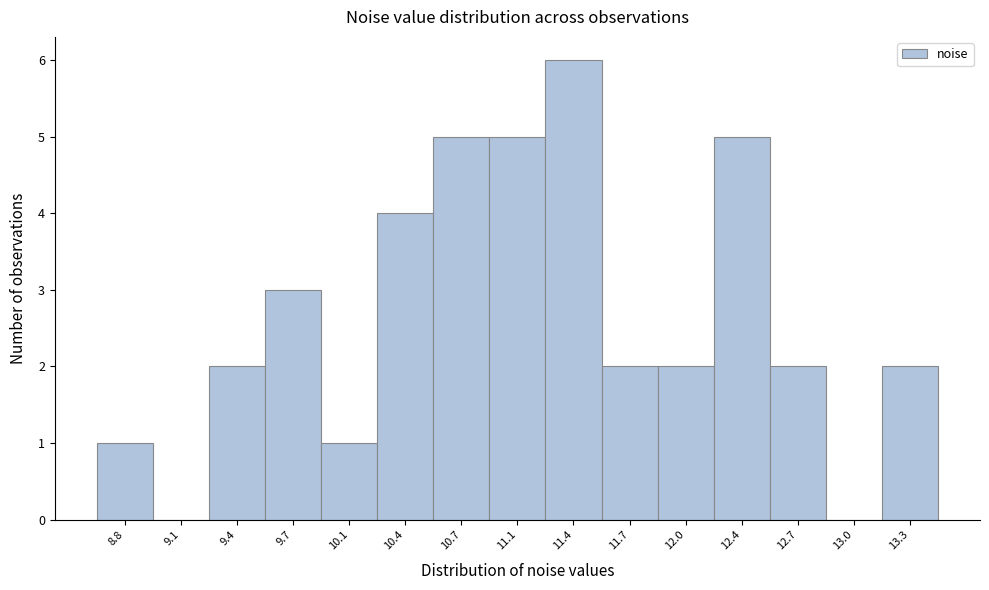

Which range on the x-axis has the tallest bar?

11.20 to 11.55